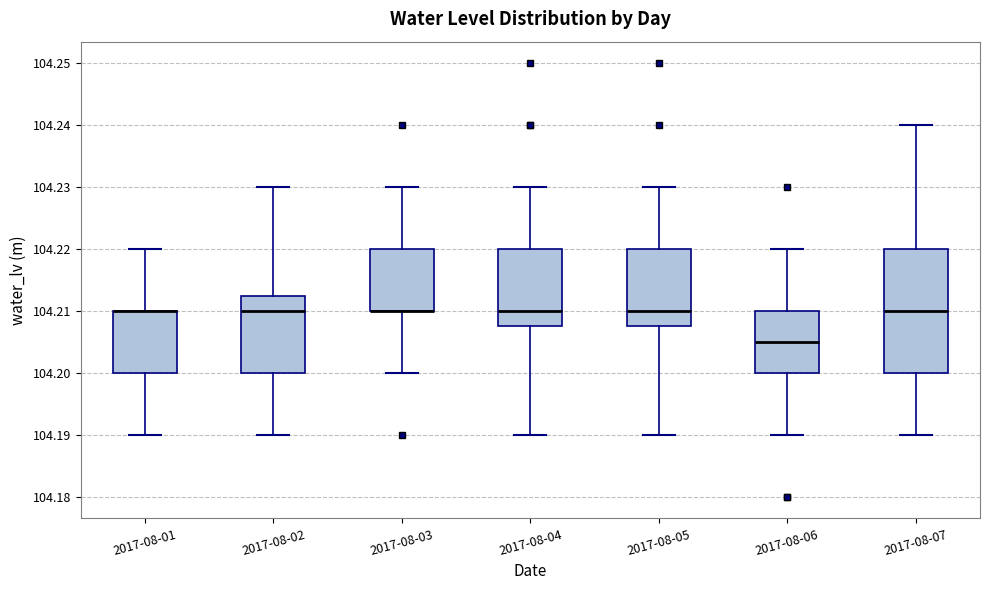

Which box is the tallest, from its lower edge to its upper edge?

2017-08-07